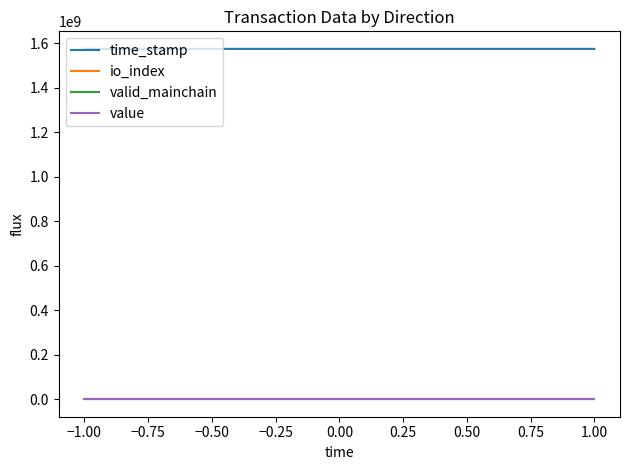

What are all the series names shown in the legend?

time_stamp, io_index, valid_mainchain, value